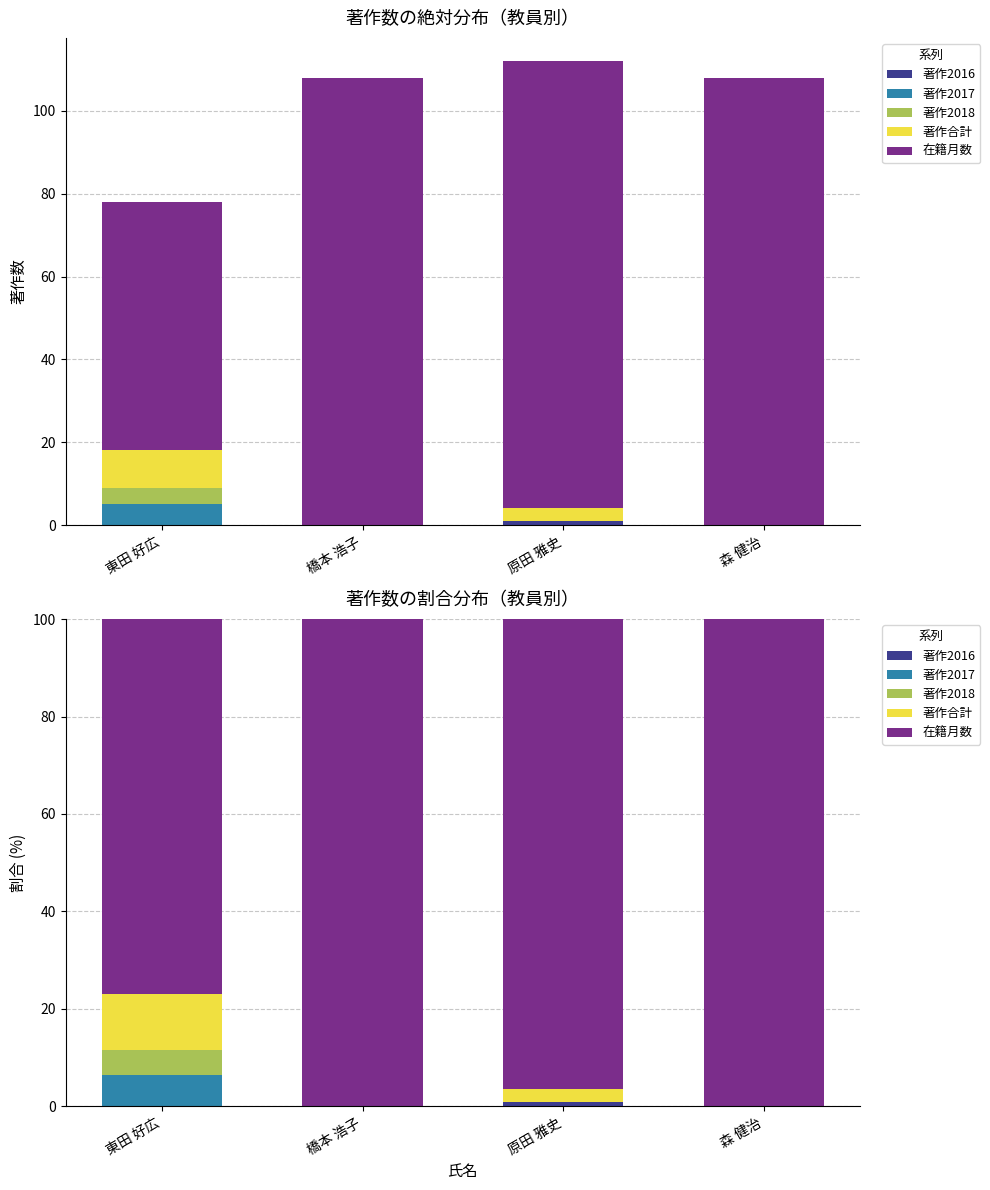

The 在籍月数 series shows 96.4 at 原田 雅史. True or false?

True